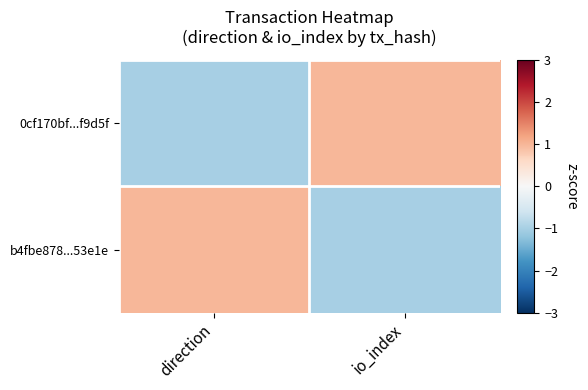

At how many categories does at least one series exceed 0?

2